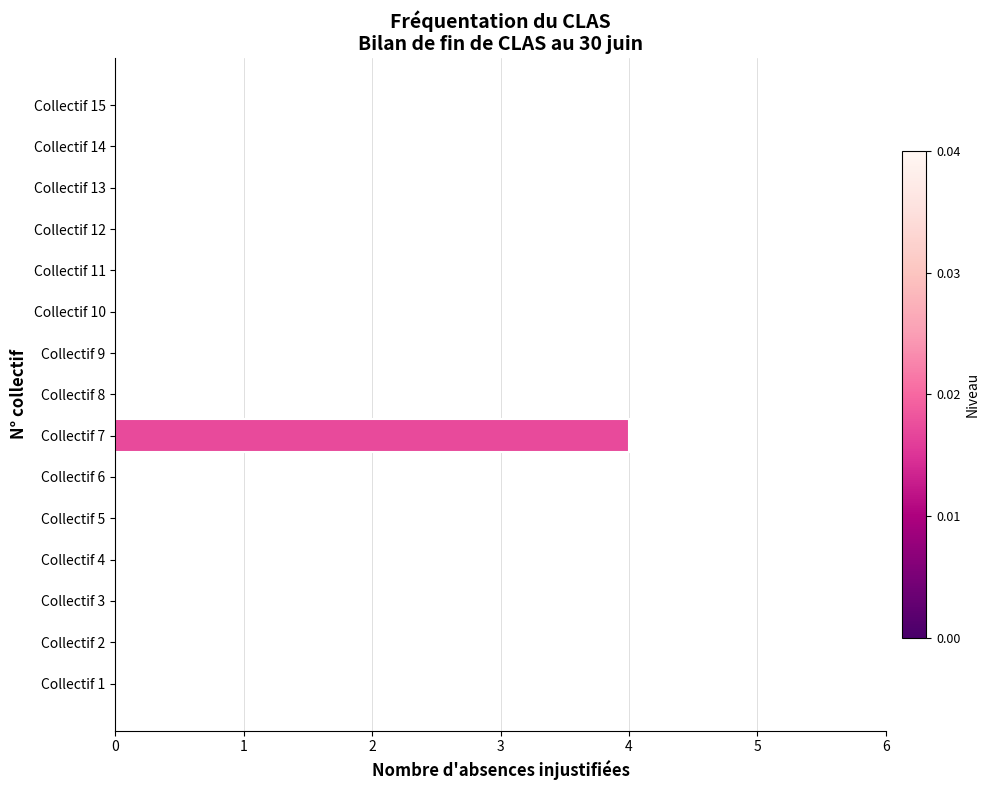

Count the number of data series in this chart.

1